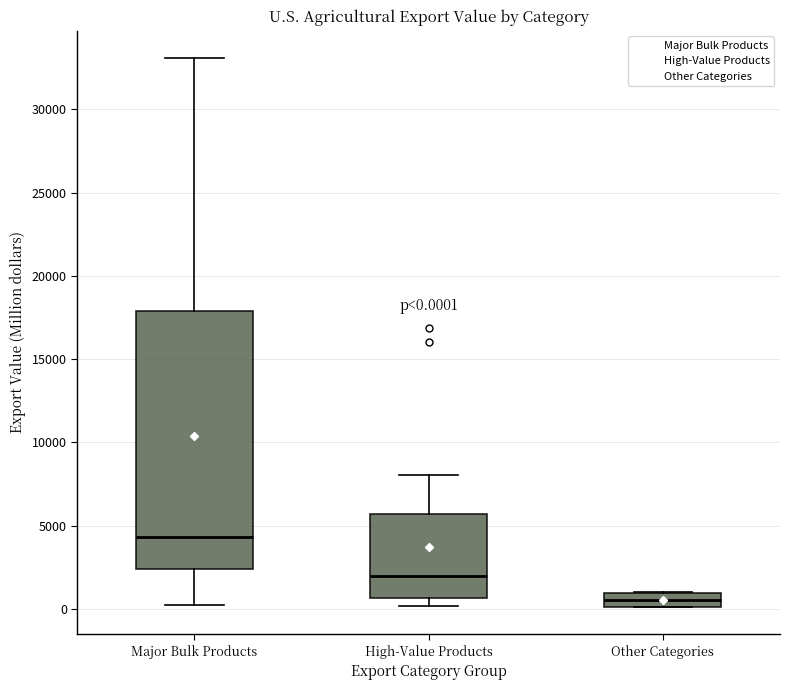

Which box is the tallest, from its lower edge to its upper edge?

Major Bulk Products